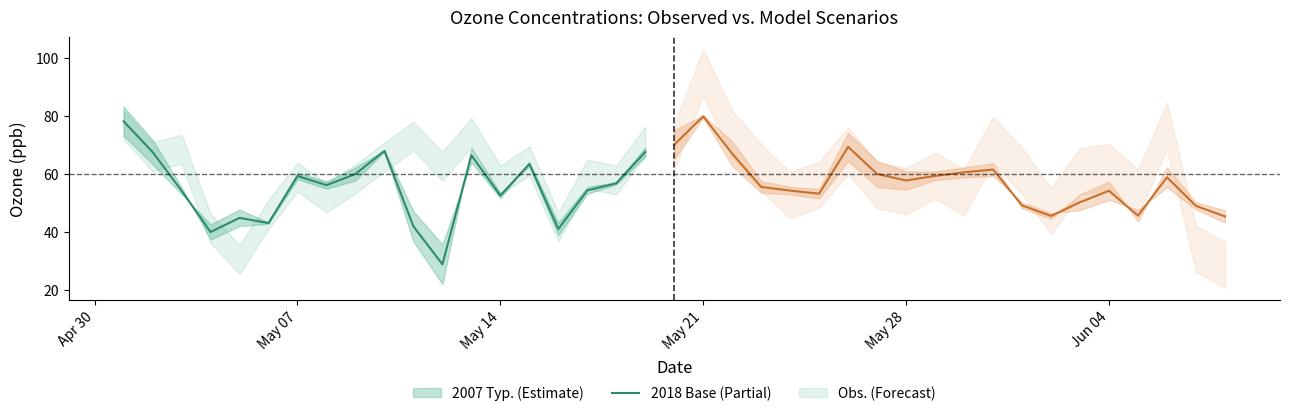

What is the sum of all values?

1043.3